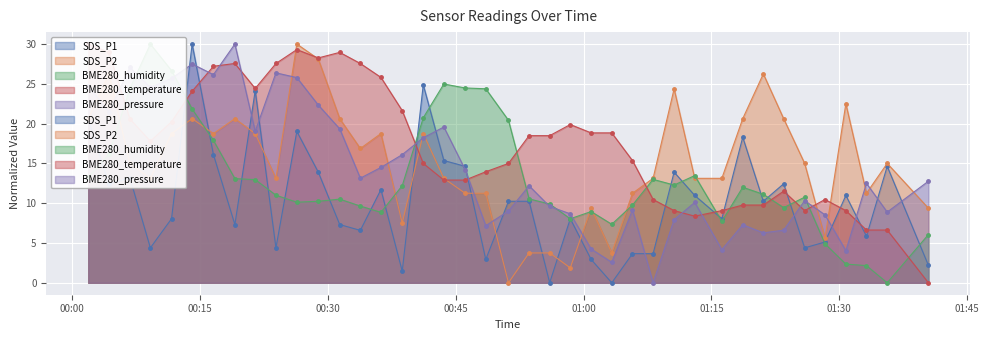

What is the spread (max minus min) of values at 2023/05/26 00:28:52?

18.0